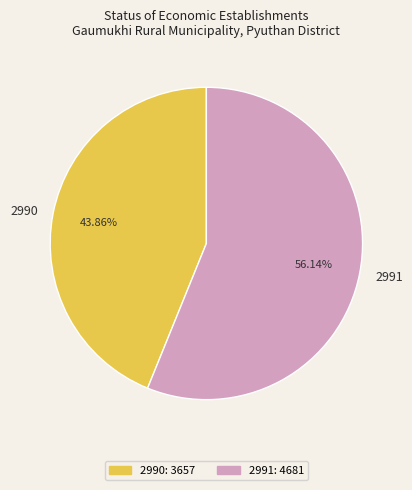

Is the sum of 2991 and 2990 greater than half?

Yes